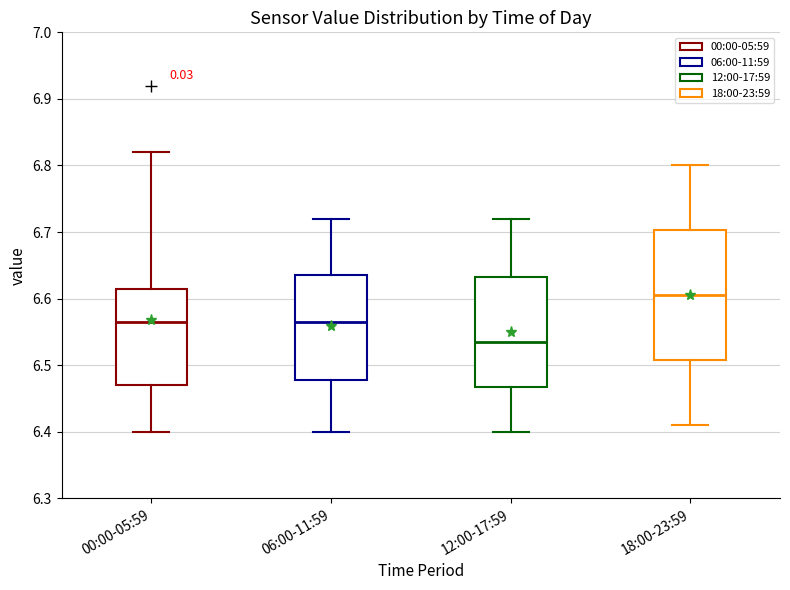

Where does the median line of the box for 06:00-11:59 sit on the y-axis? The values are not printed on the chart, so give them approximately, as read against the axis.

6.57